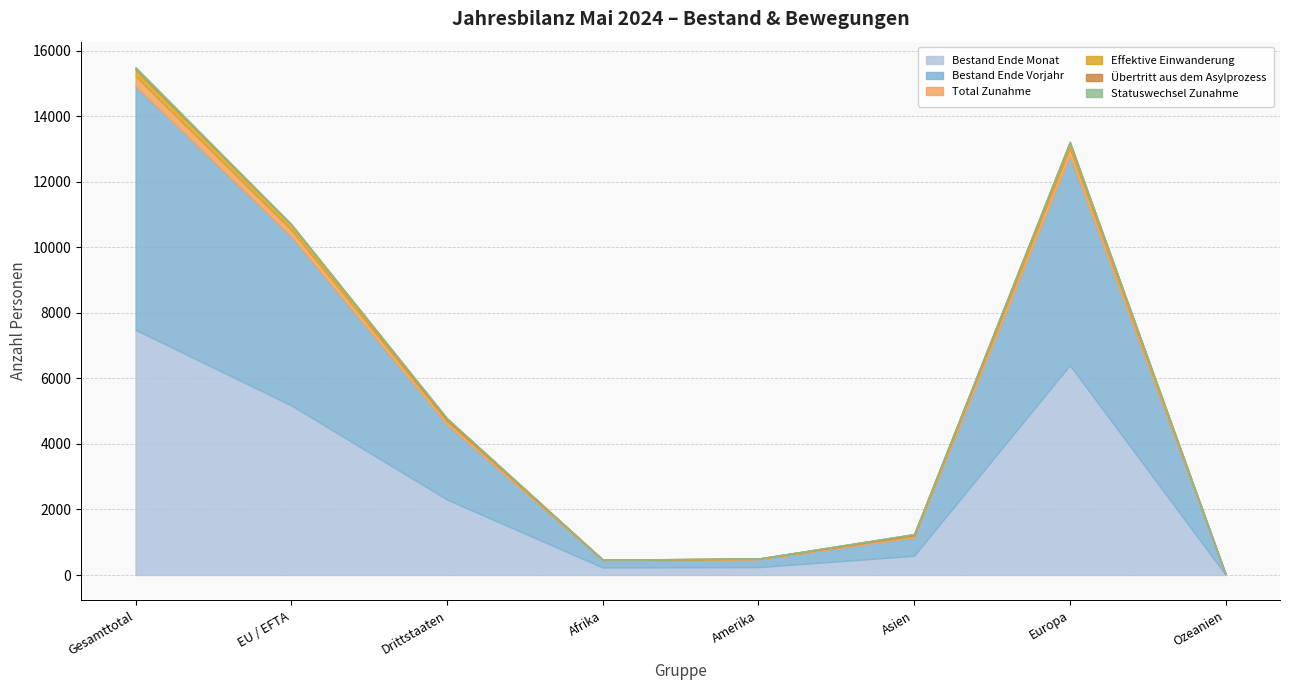

What is the difference between the Total Zunahme values at EU / EFTA and Gesamttotal?

102